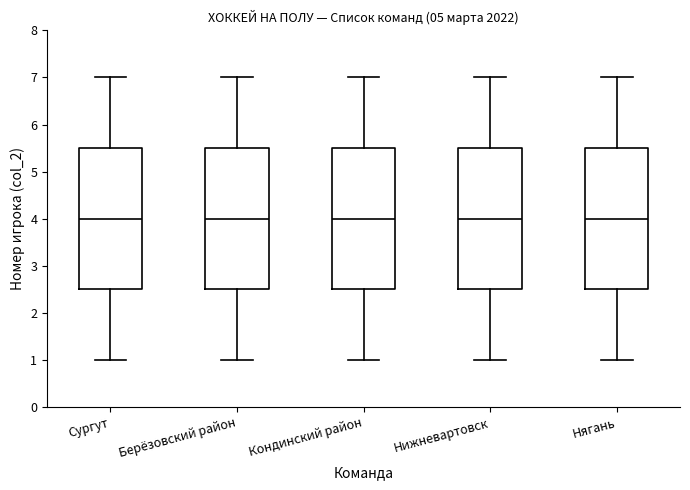

Reading left to right, read every box against the y-axis: the position of its median line, the range the box covers, and the ends of its whiskers. The values are not printed on the chart, so give them approximately, as read against the axis.

Сургут: median 4.0, box 2.5 to 5.5, whiskers 1.0 to 7.0
Берёзовский район: median 4.0, box 2.5 to 5.5, whiskers 1.0 to 7.0
Кондинский район: median 4.0, box 2.5 to 5.5, whiskers 1.0 to 7.0
Нижневартовск: median 4.0, box 2.5 to 5.5, whiskers 1.0 to 7.0
Нягань: median 4.0, box 2.5 to 5.5, whiskers 1.0 to 7.0